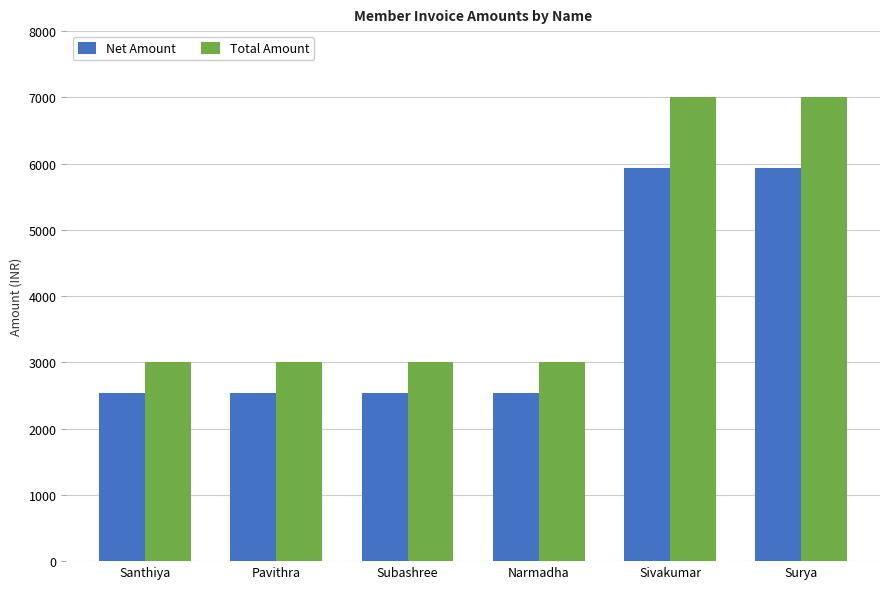

What is the greatest value displayed?

7000.0